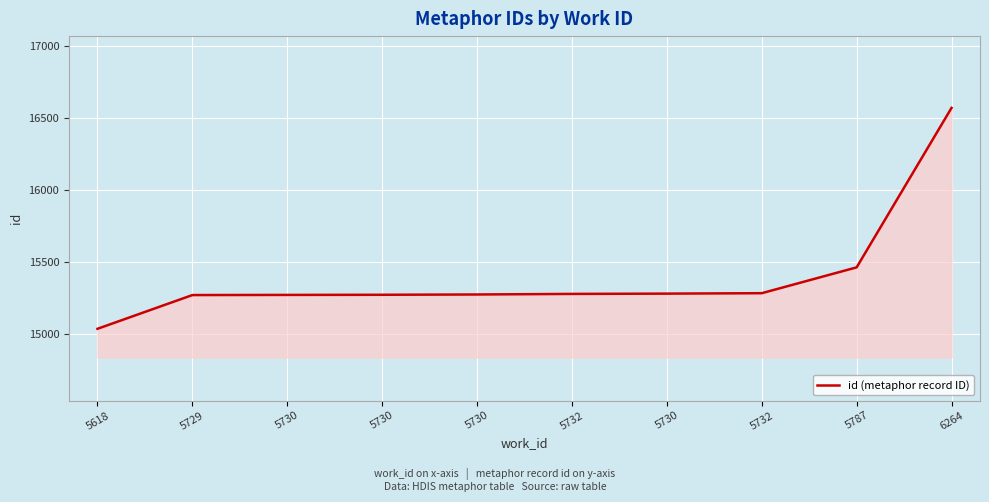

What is the value of the 2nd point from the left?

15268